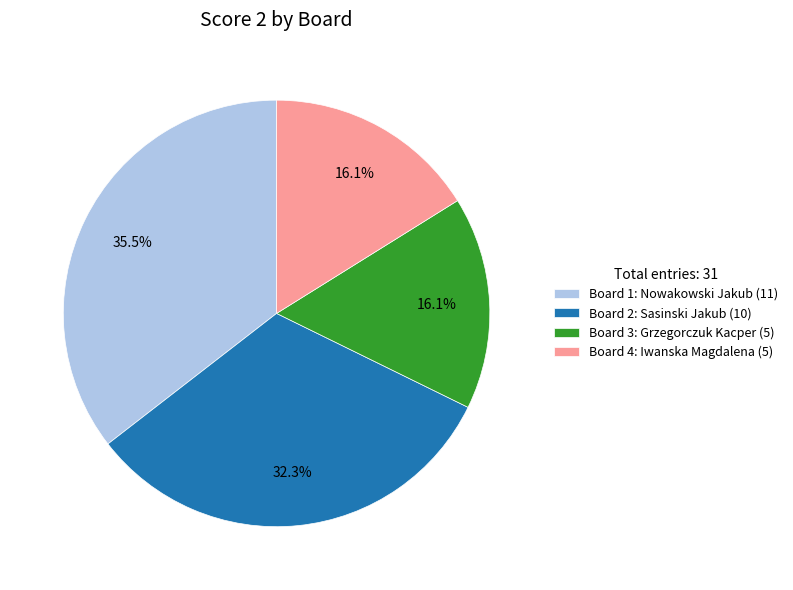

What is the largest slice in the pie chart?

Board 1: Nowakowski Jakub (11)